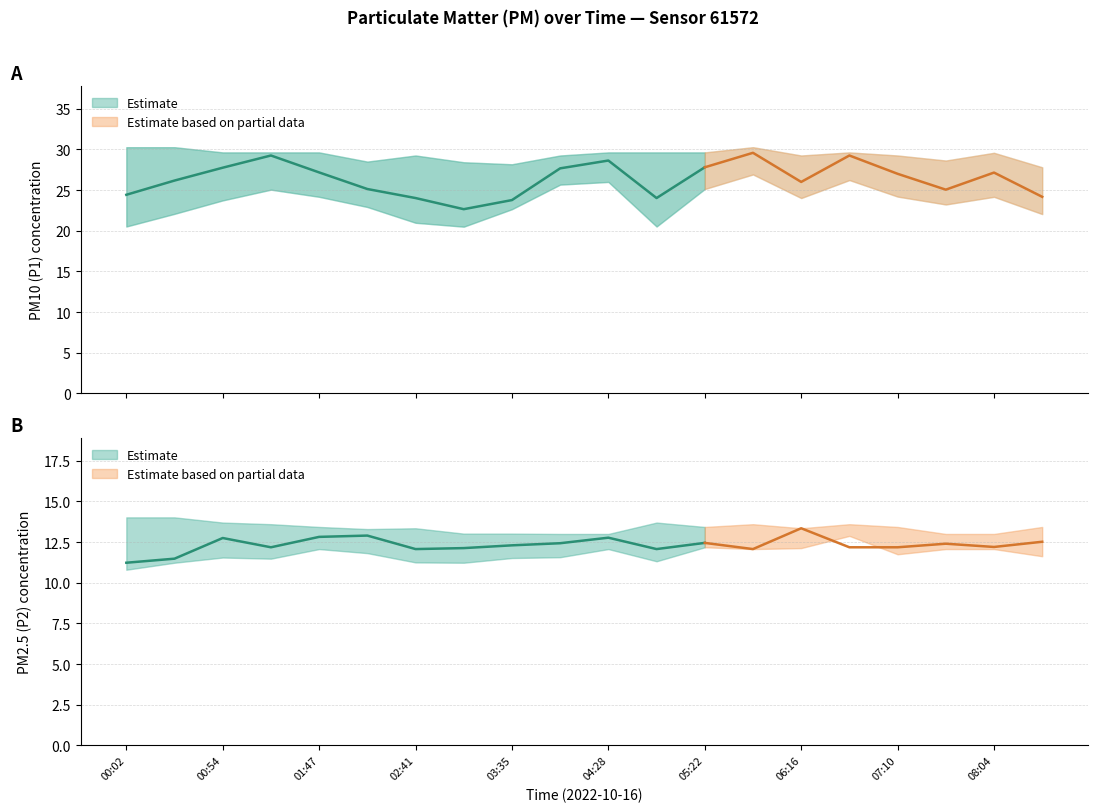

Rank the series by their average value, from highest to lowest.

P1, P2